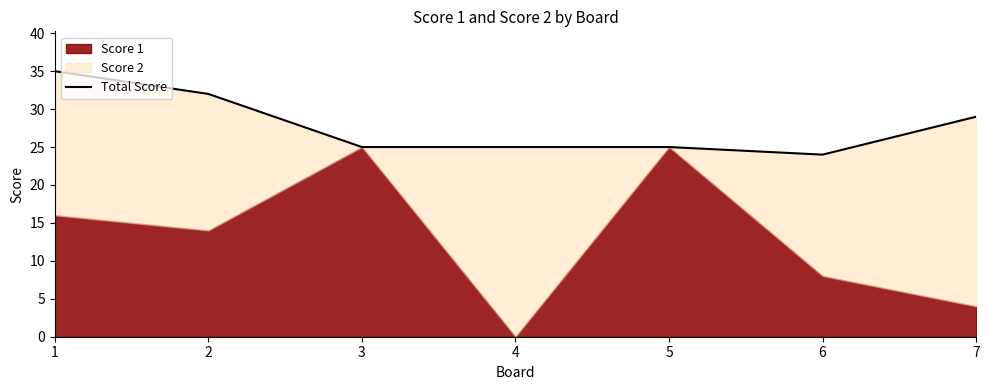

What is the change in value from 1 to 6?

-11